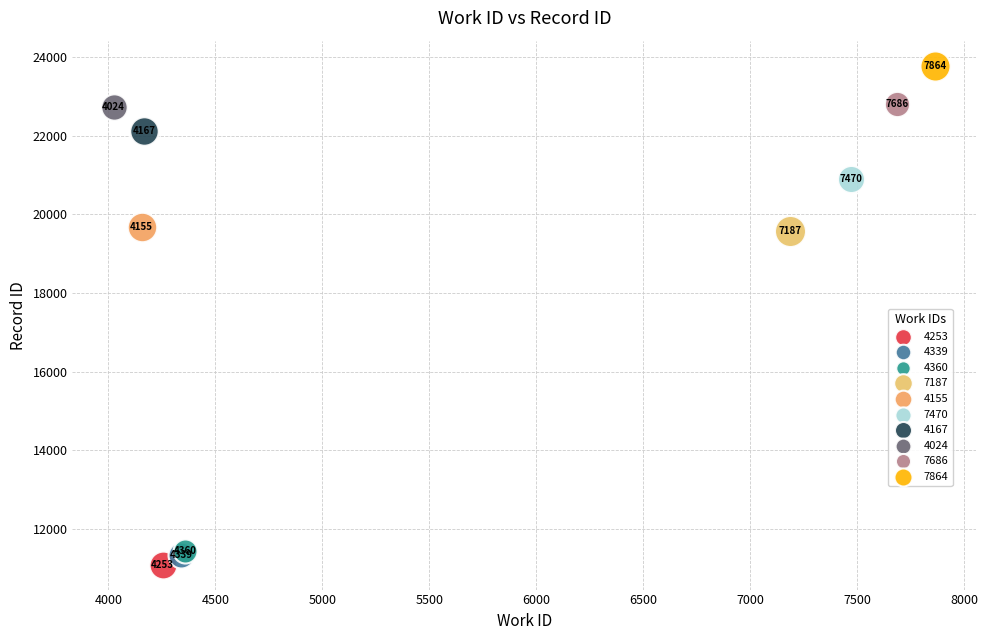

What are all the series names shown in the legend?

4253, 4339, 4360, 7187, 4155, 7470, 4167, 4024, 7686, 7864